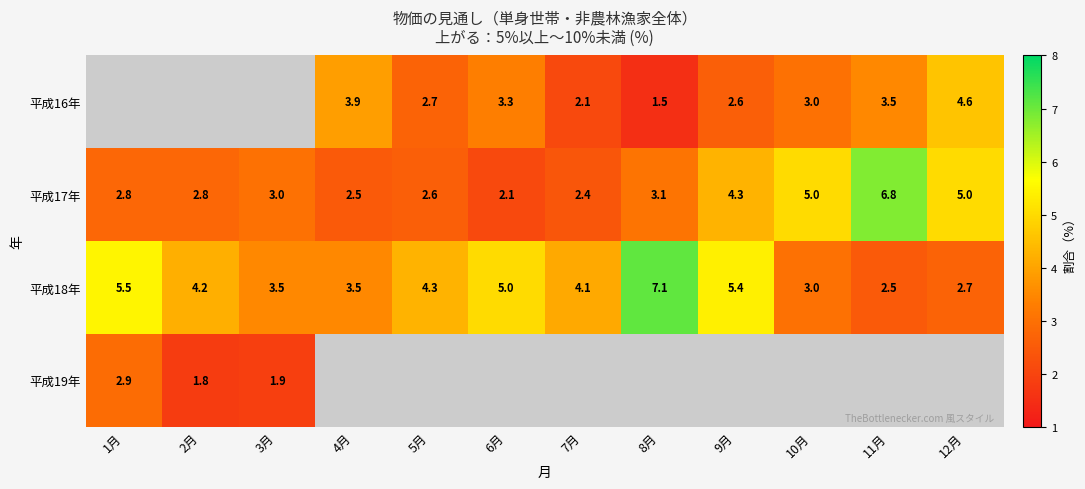

What is the spread (max minus min) of values at 8月?

5.6